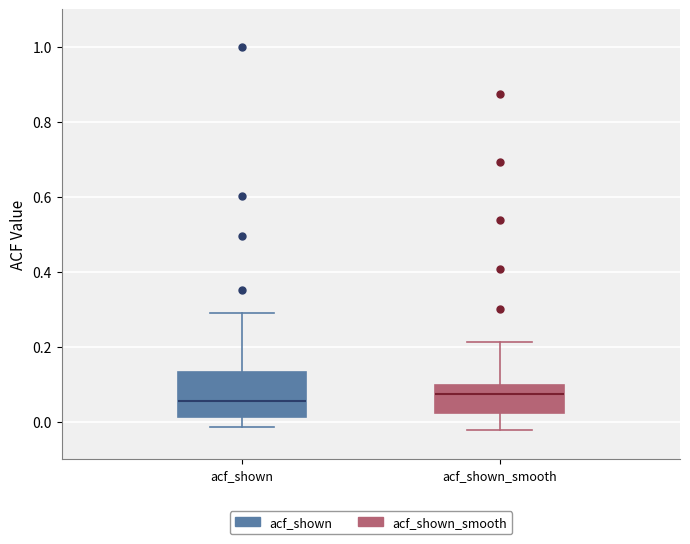

Comparing the boxes themselves (not the whiskers), which one is the tallest?

acf_shown